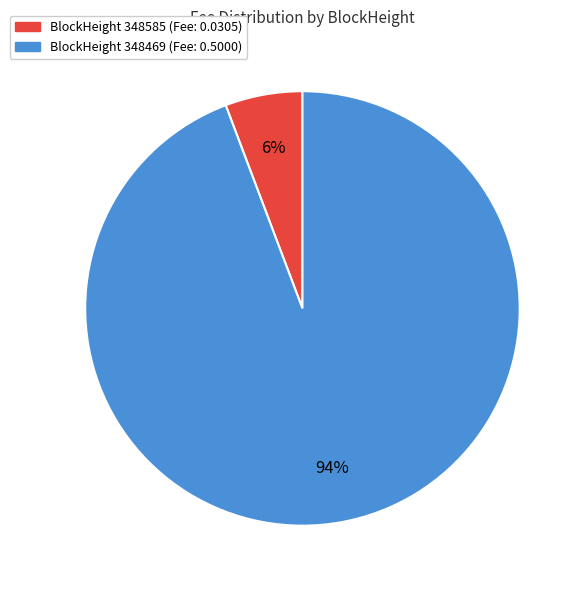

To the nearest percent, what is the average slice percentage?

50%